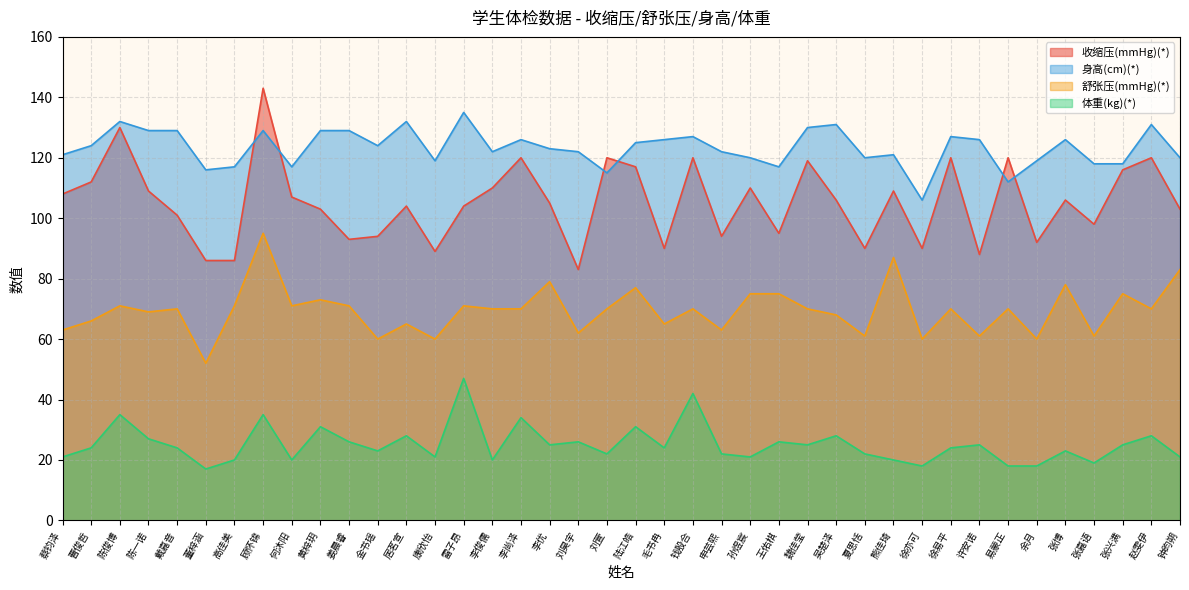

At which category does 收缩压(mmHg)(*) reach its first local valley?

姜晨睿